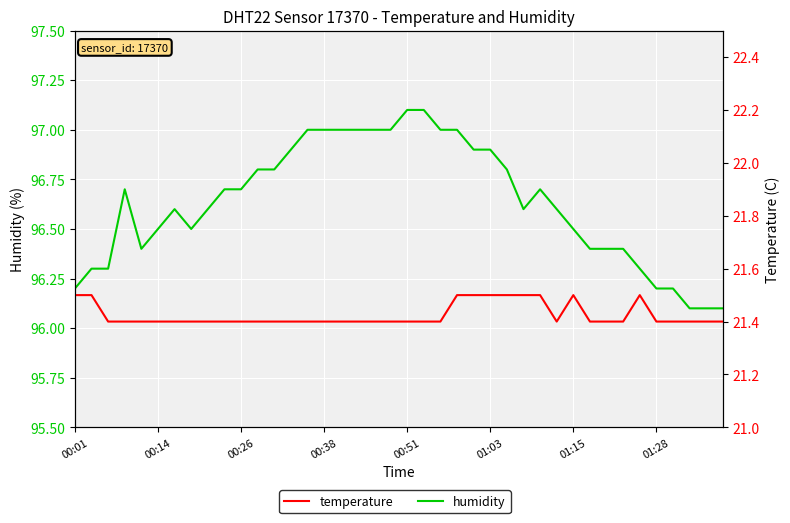

The temperature series shows 21.5 at 27. True or false?

True